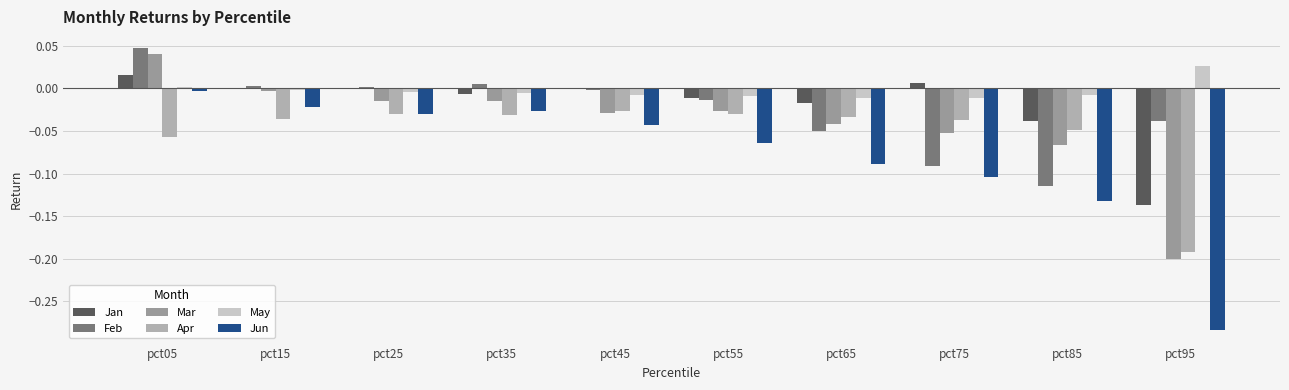

The value of Jun at pct85 is -0.2. True or false?

False